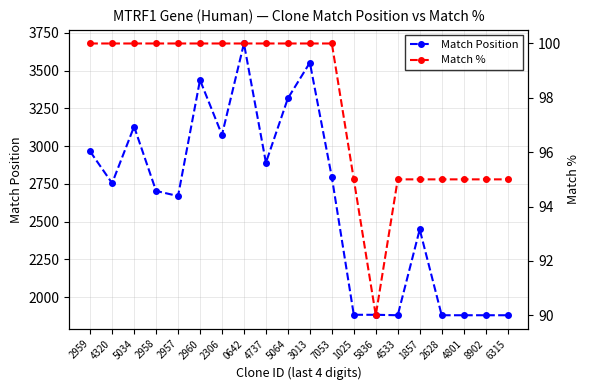

Read the Match Position value at 4533, to the nearest 100.

1900